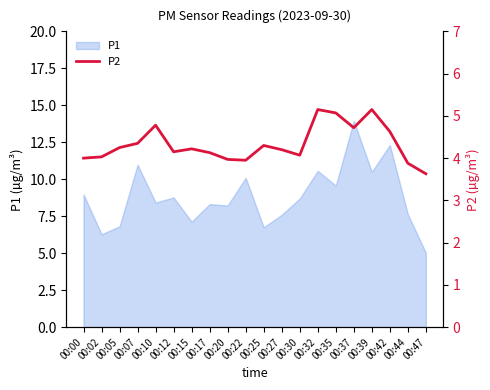

How many lines are shown in the chart?

1